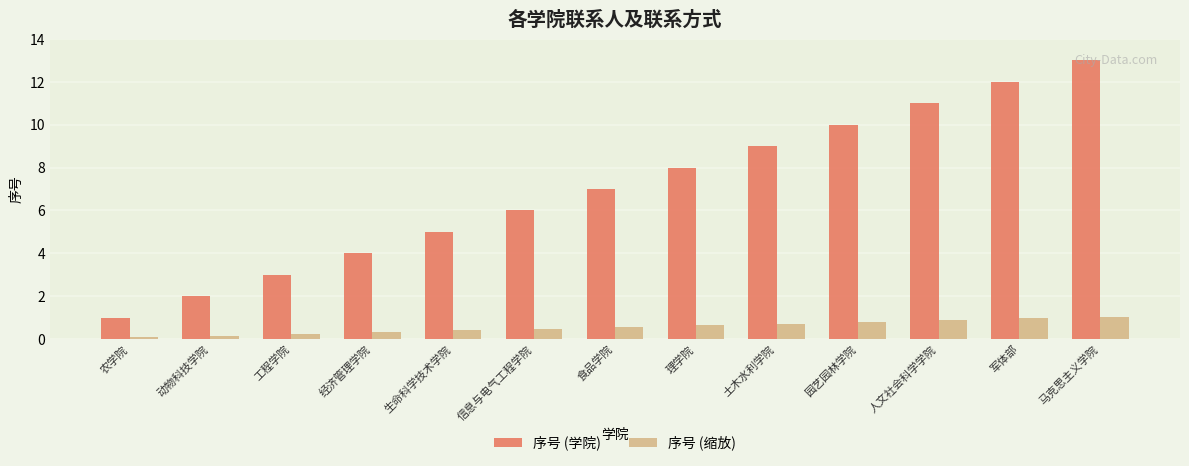

What value does the 序号 (学院) series have at 军体部?

12.0